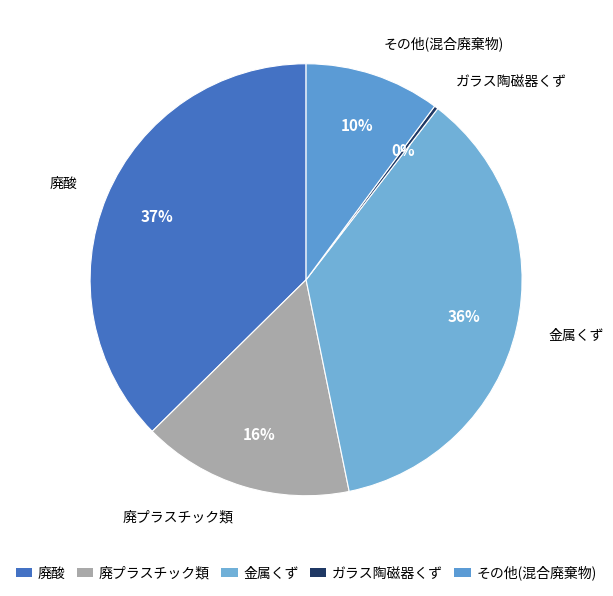

To the nearest percent, what is the difference between the largest and smallest slice percentages?

37%